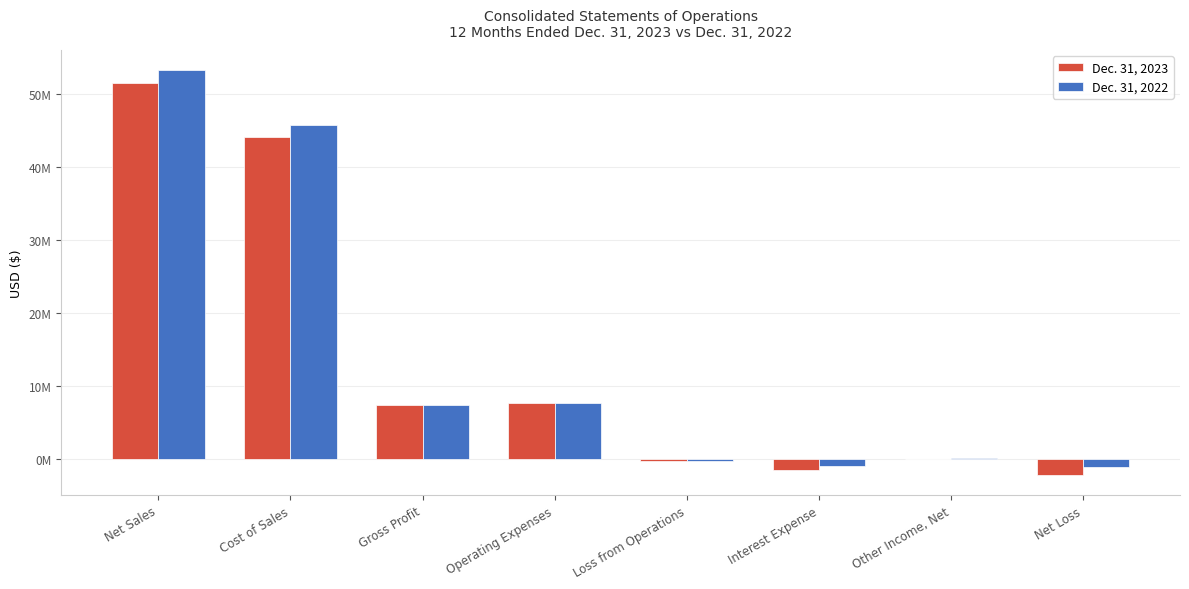

What are all the series names shown in the legend?

Dec. 31, 2023, Dec. 31, 2022